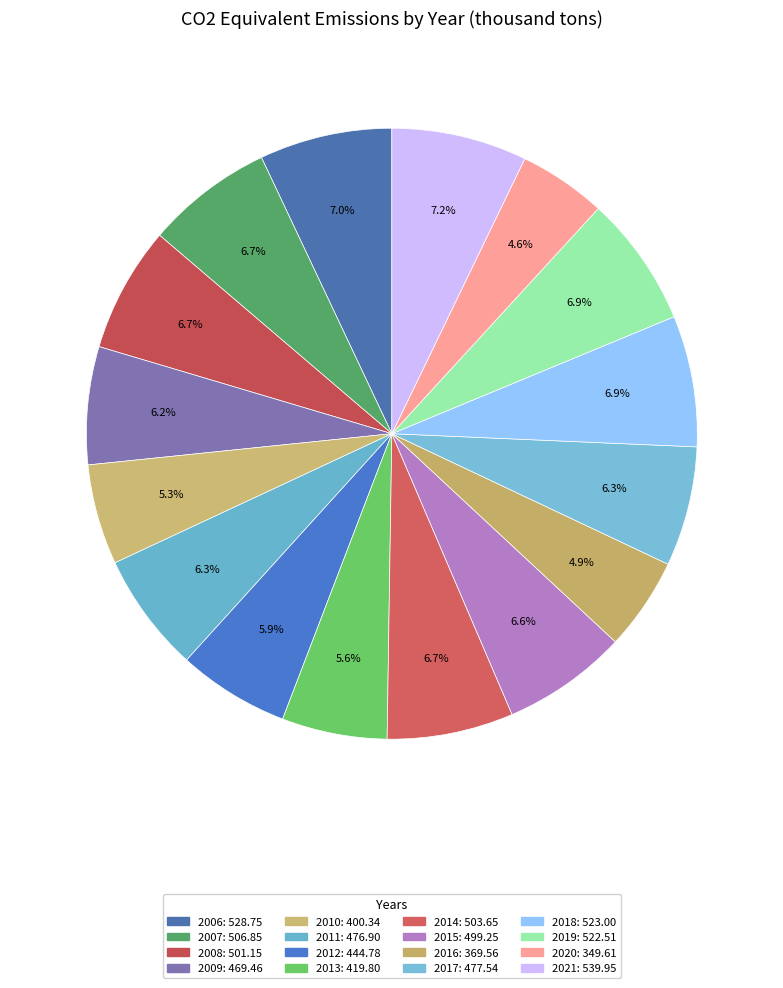

How many segments does this pie chart have?

16